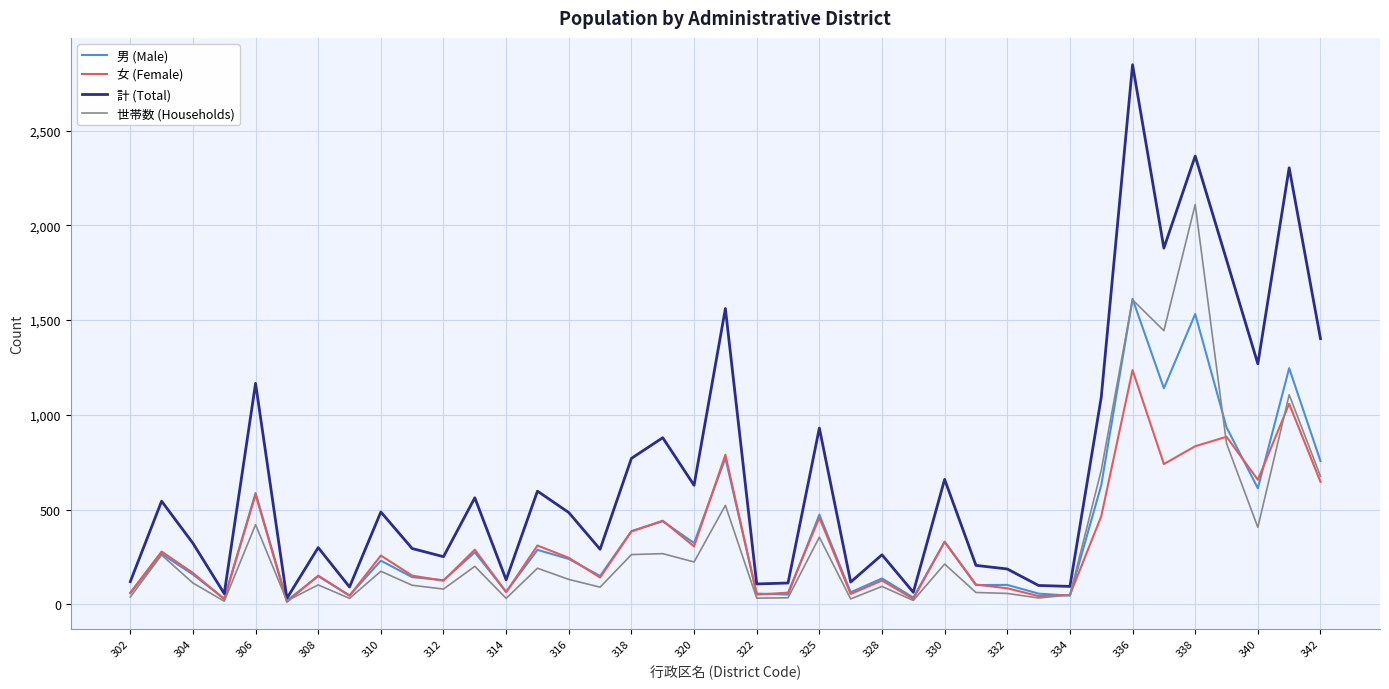

What is the highest value of the 計 (Total) series?

2848